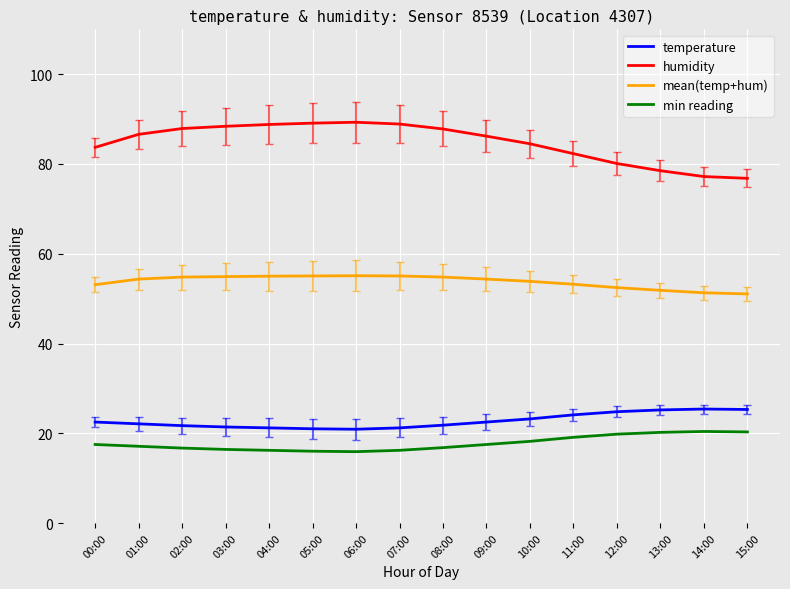

True or false: min reading has a value of 31.3 at 12:00.

False